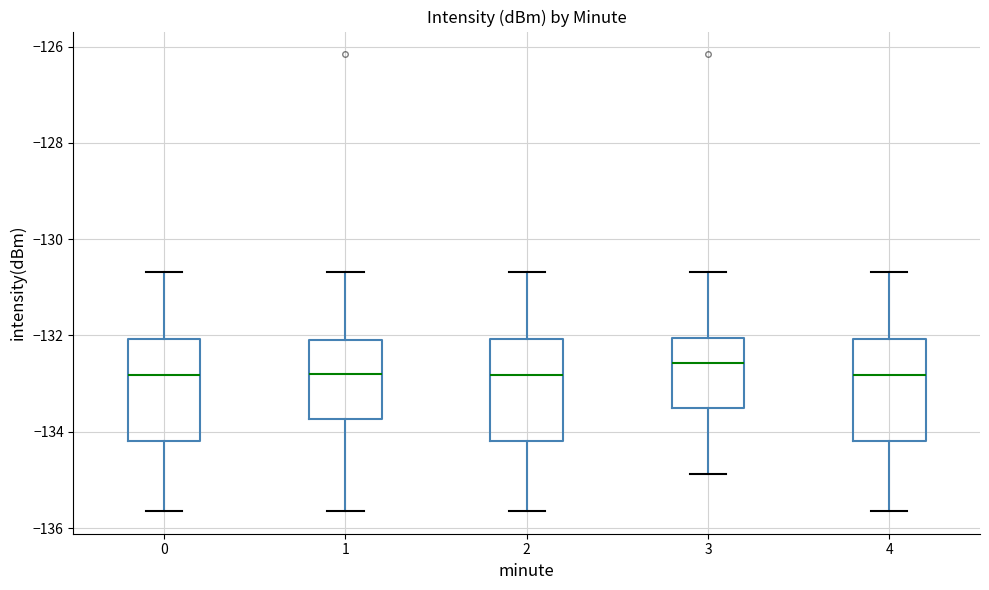

Reading left to right, transcribe this box plot: for each box, give where its median line is, the range the box spans, and where its two whiskers end, as read against the y-axis. The values are not printed on the chart, so give them approximately, as read against the axis.

0: median -132.8, box -134.2 to -132.0, whiskers -135.6 to -130.6
1: median -132.8, box -133.8 to -132.0, whiskers -135.6 to -130.6
2: median -132.8, box -134.2 to -132.0, whiskers -135.6 to -130.6
3: median -132.6, box -133.6 to -132.0, whiskers -134.8 to -130.6
4: median -132.8, box -134.2 to -132.0, whiskers -135.6 to -130.6